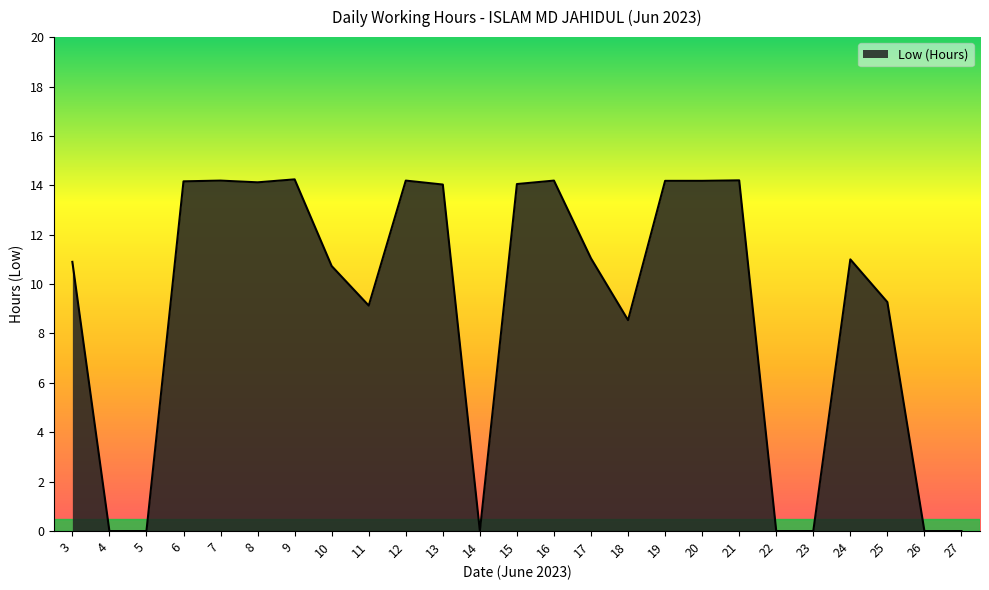

At which label is the value closest to 7?

18